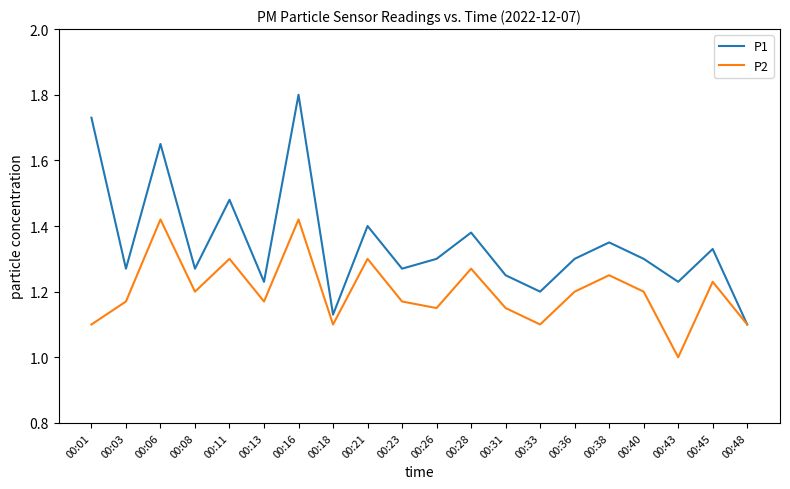

Where is P2 nearest to the value 1?

00:43